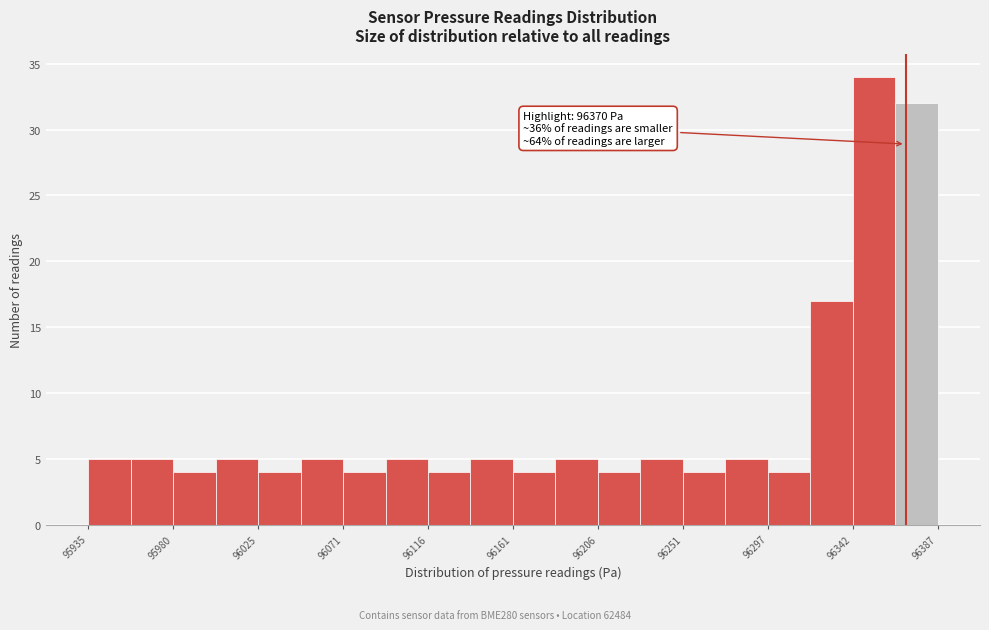

Over which range of the x-axis is the bar tallest?

96340 to 96365